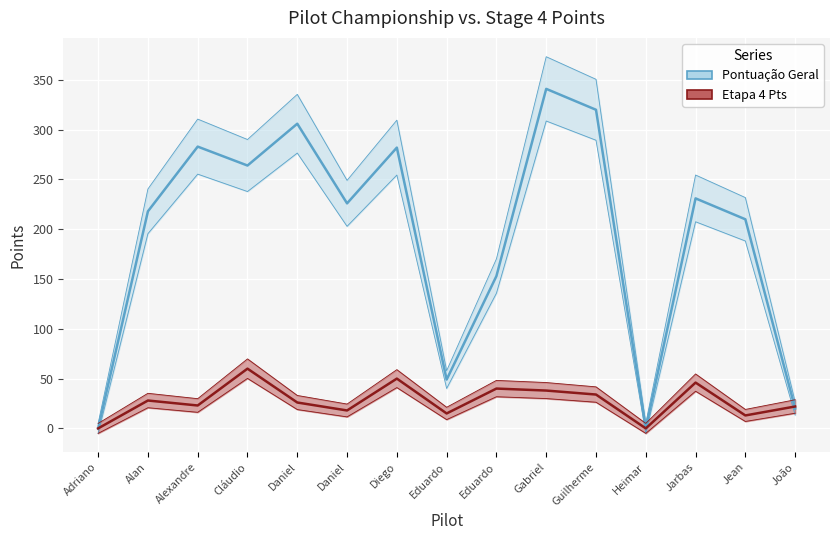

Between Daniel and Jarbas, which series saw the biggest shift?

Etapa 4 Pts